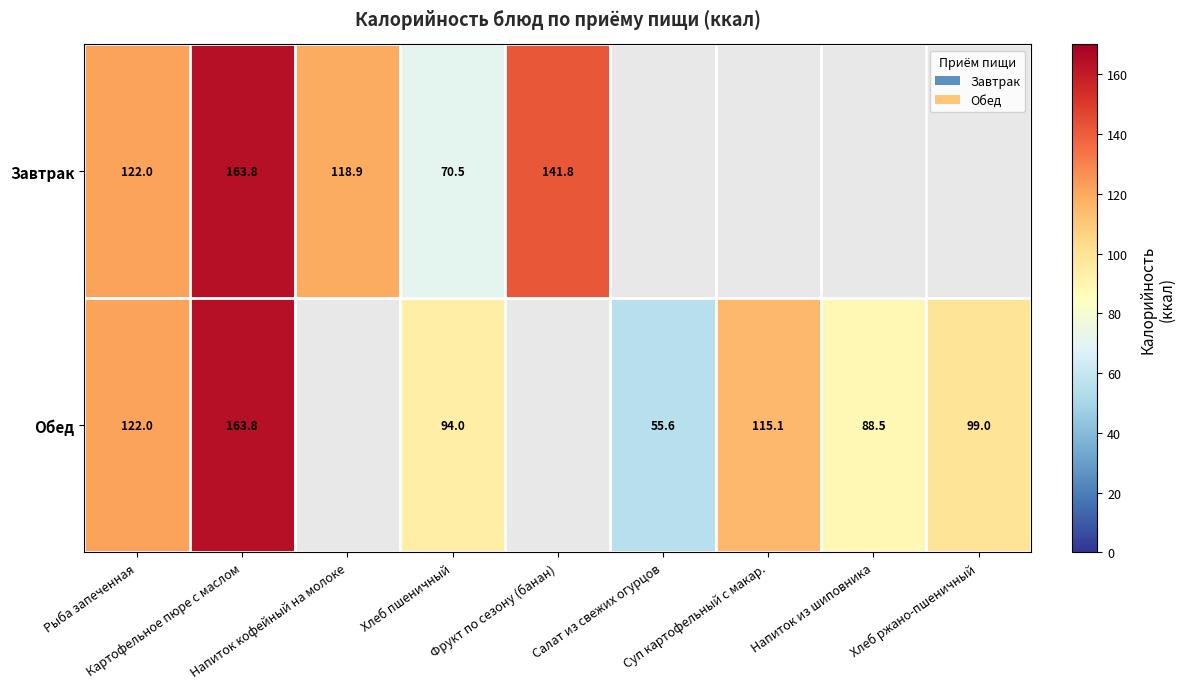

Which series has the largest range (max minus min)?

Обед